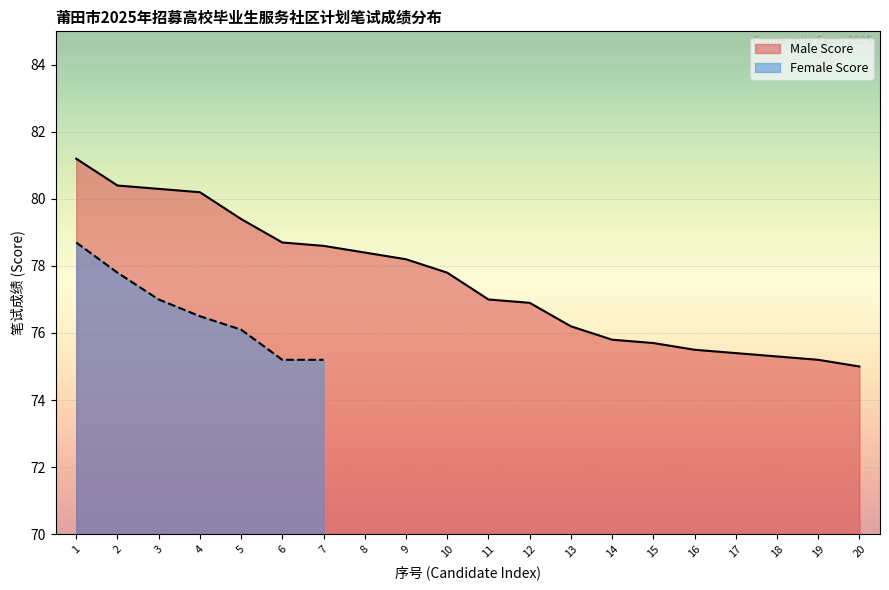

The value of Male Score at 17 is 23.3. True or false?

False